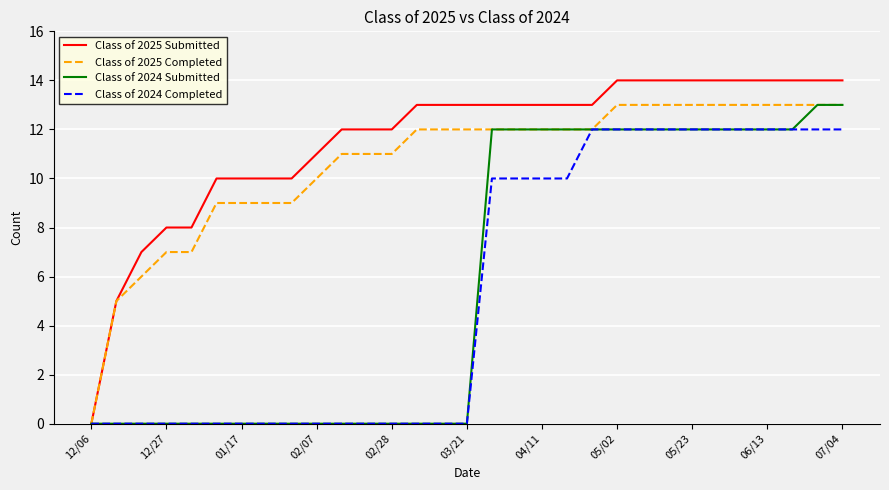

Which series has the largest range (max minus min)?

Class of 2025 Submitted